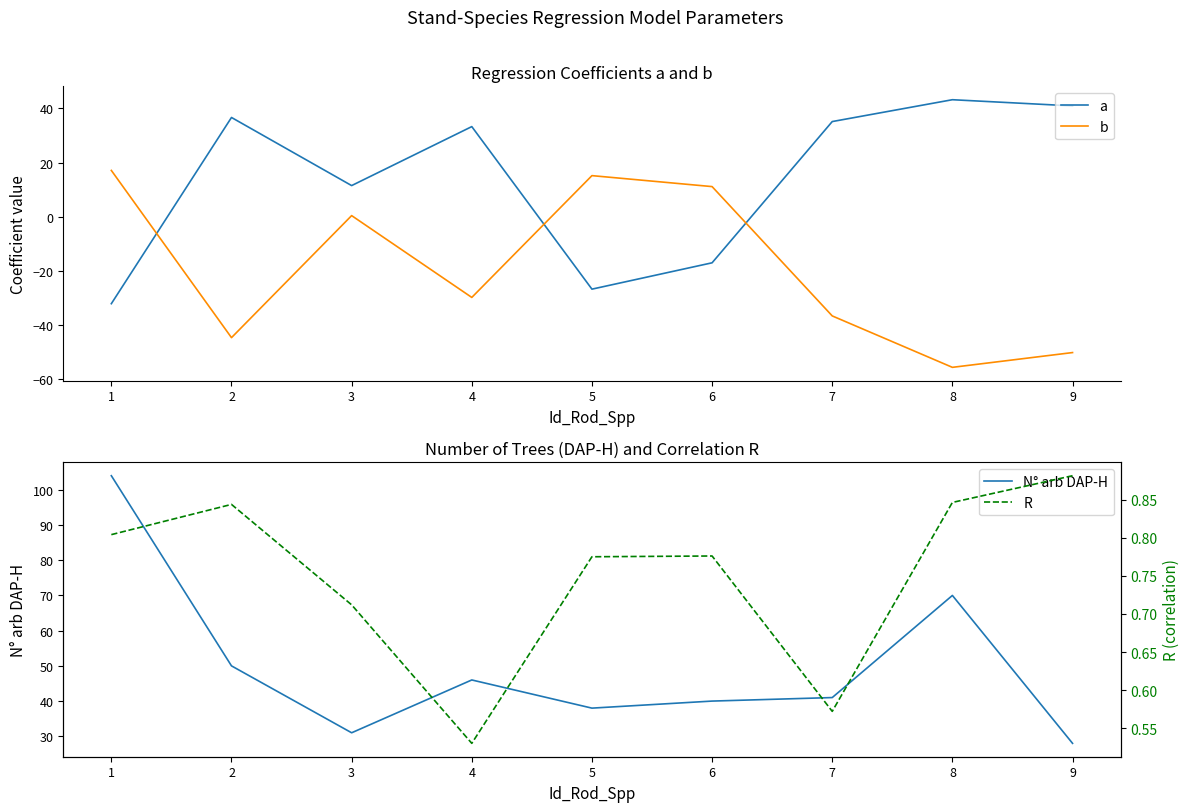

How many values in the b series are below -29?

5